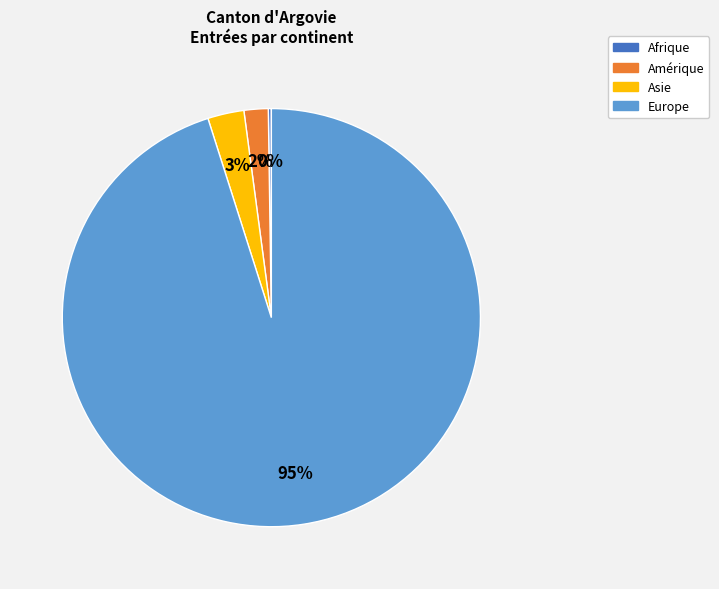

Combined, do Amérique and Europe account for over 50%?

Yes